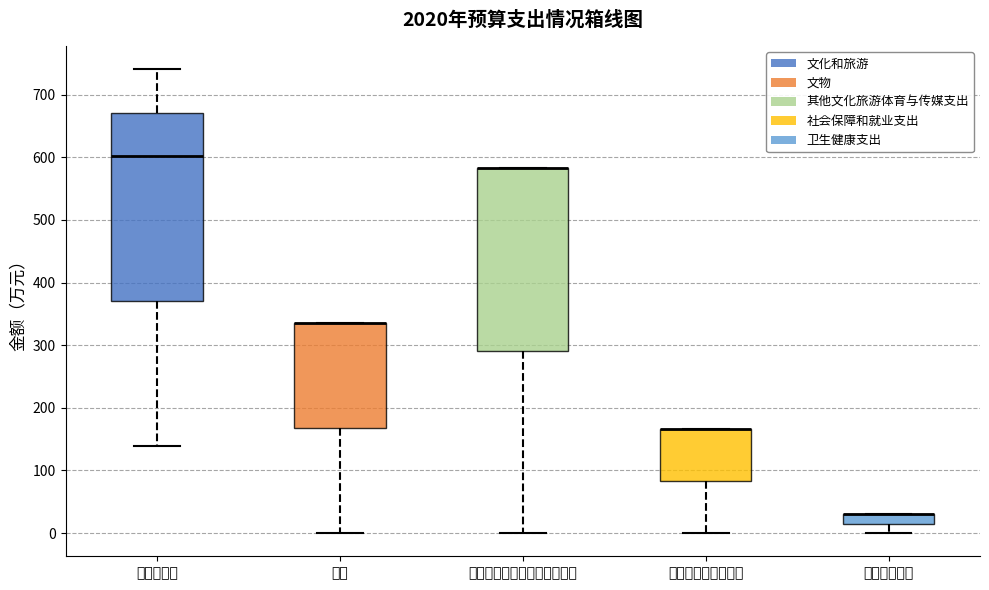

Where does the lower whisker of the box for 卫生健康支出 end on the y-axis? The values are not printed on the chart, so give them approximately, as read against the axis.

0